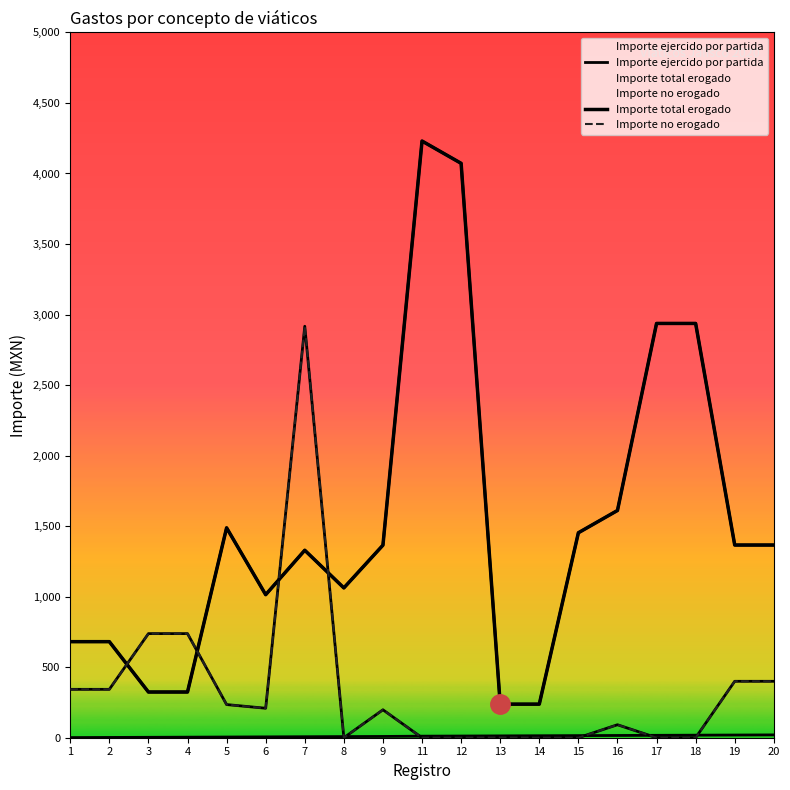

What is the difference between the maximum and minimum values in the Importe no erogado series?

2917